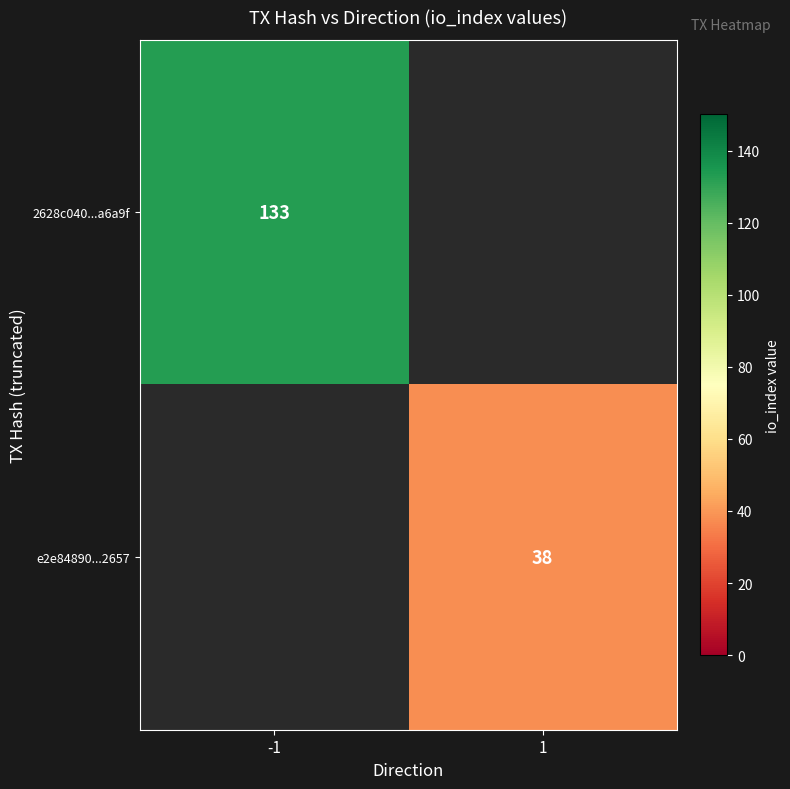

Count the number of categories in the chart.

2